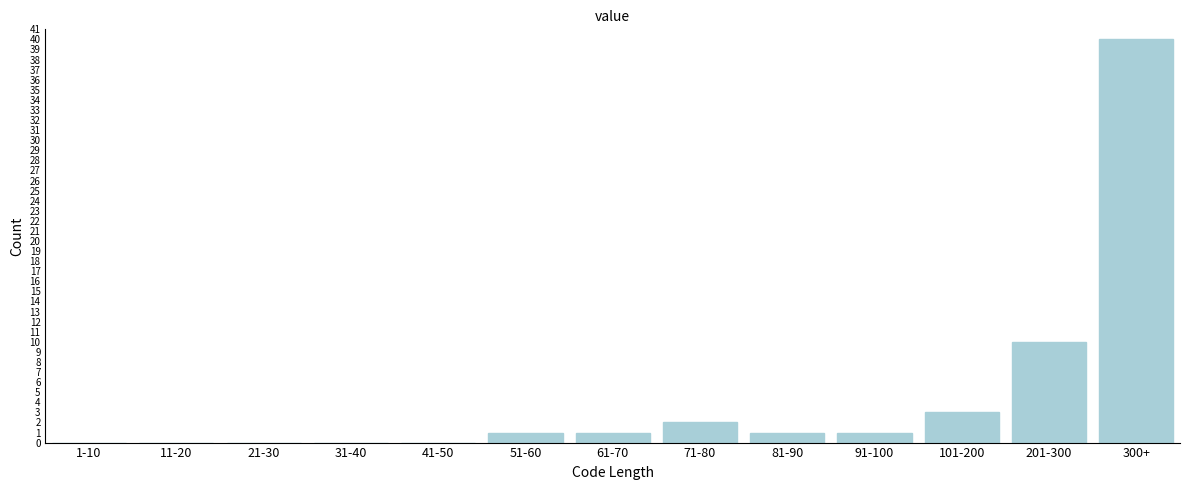

Reading left to right, transcribe all the data shown in this chart.

1-10=0	11-20=0	21-30=0	31-40=0	41-50=0	51-60=1	61-70=1	71-80=2	81-90=1	91-100=1	101-200=3	201-300=10	300+=40